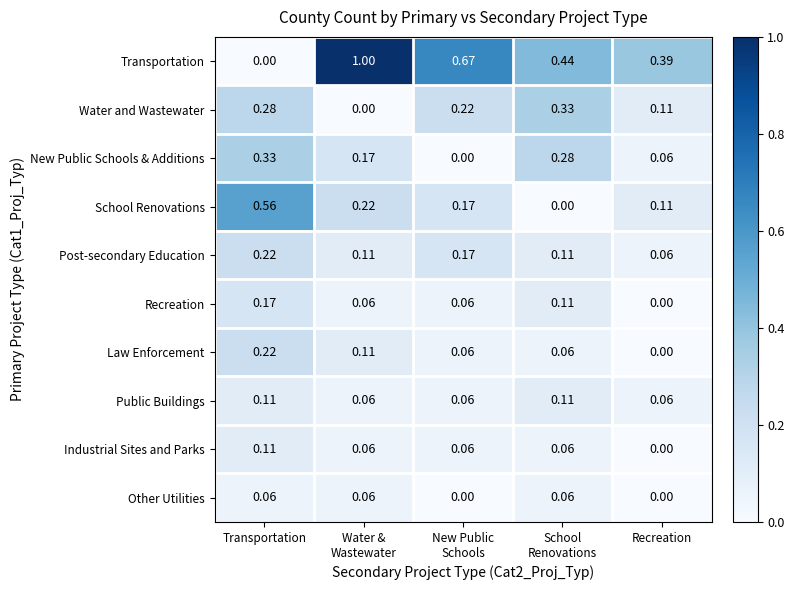

At which label does Post-secondary Education reach its minimum?

Recreation